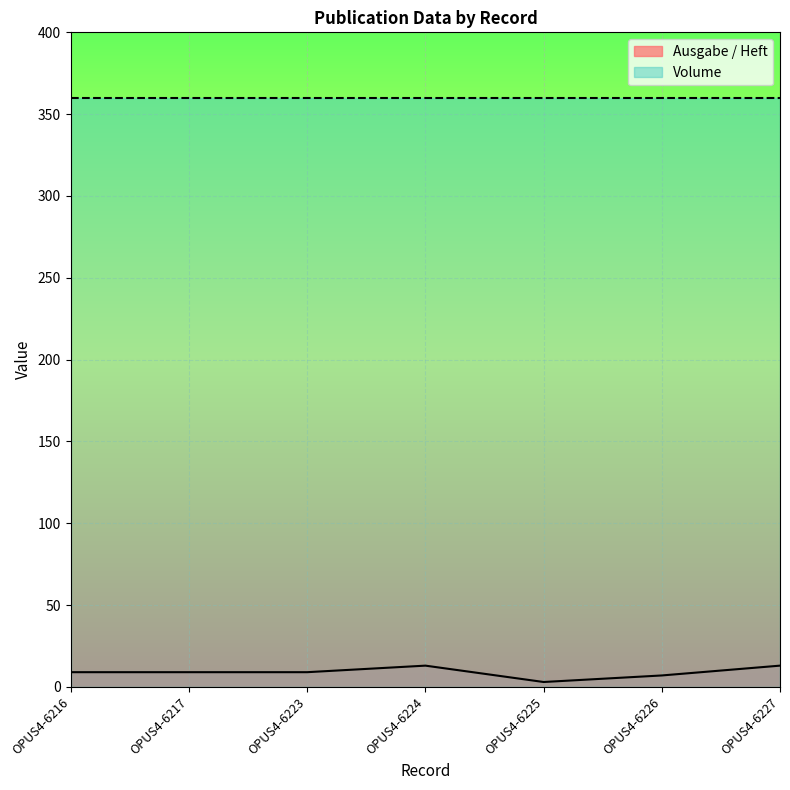

What is the difference between the maximum and second lowest values?

6